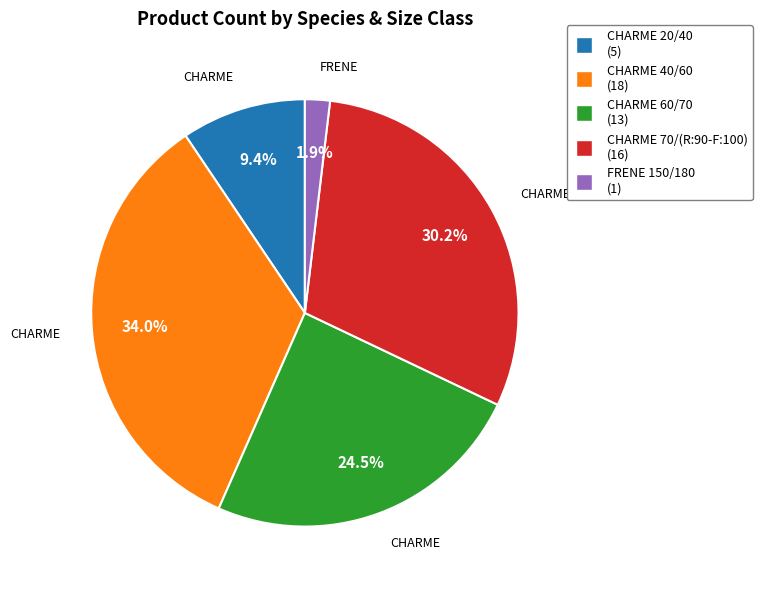

What percentage is NOT represented by CHARME 40/60?

66.0%